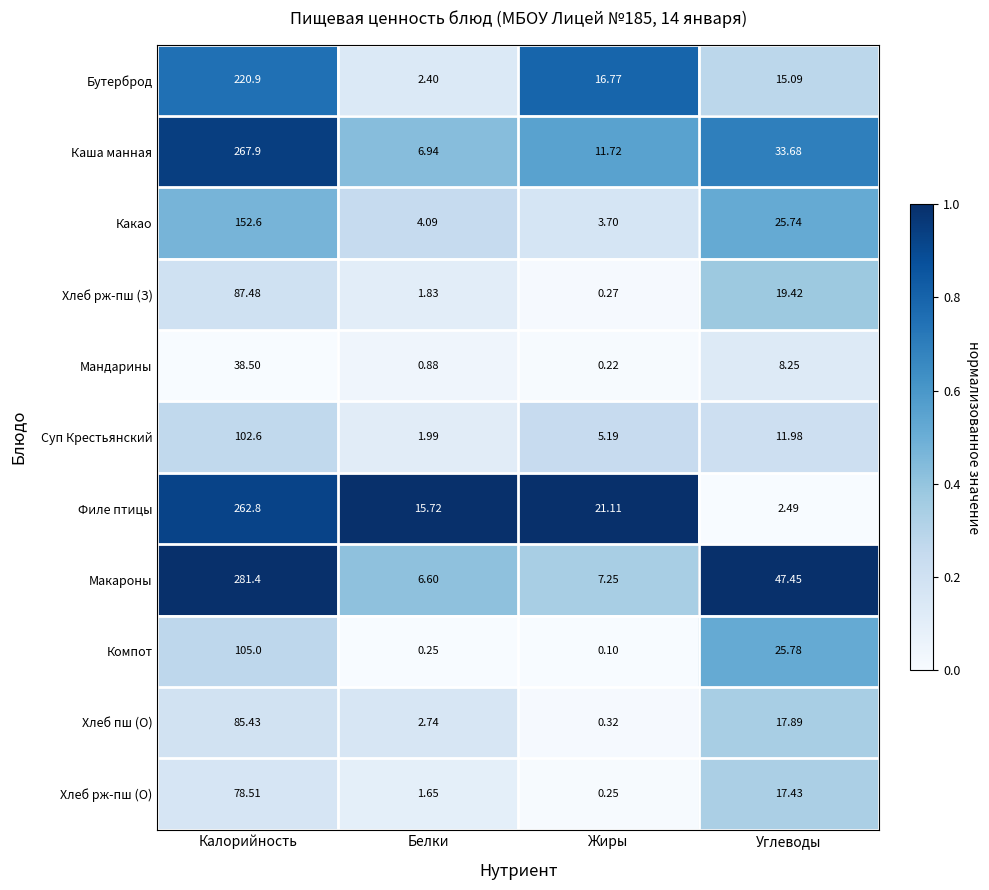

Rank the series by their maximum value, from lowest to highest.

Мандарины, Хлеб рж-пш (О), Хлеб пш (О), Хлеб рж-пш (З), Суп Крестьянский, Компот, Какао, Бутерброд, Филе птицы, Каша манная, Макароны